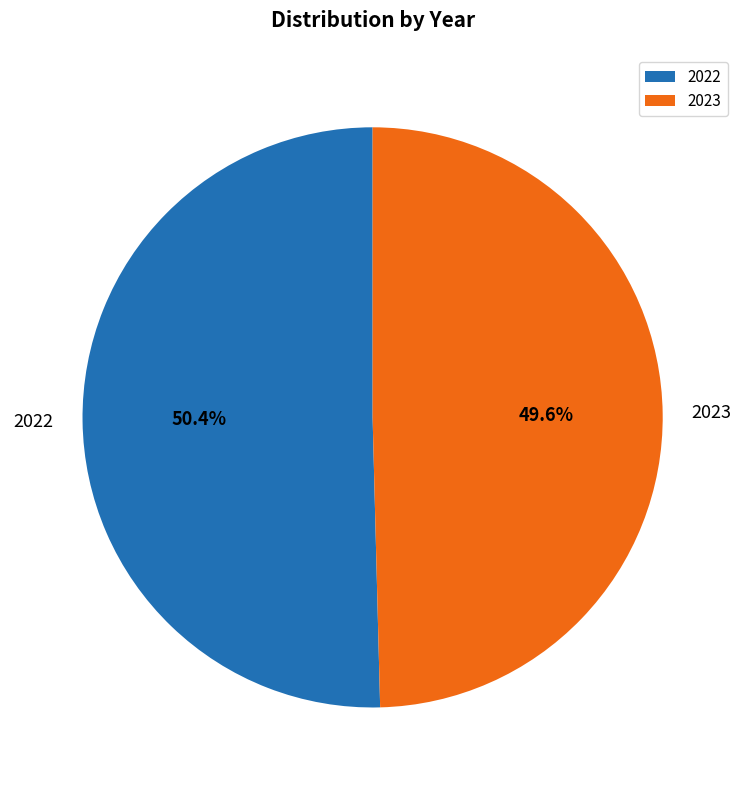

How many segments does this pie chart have?

2